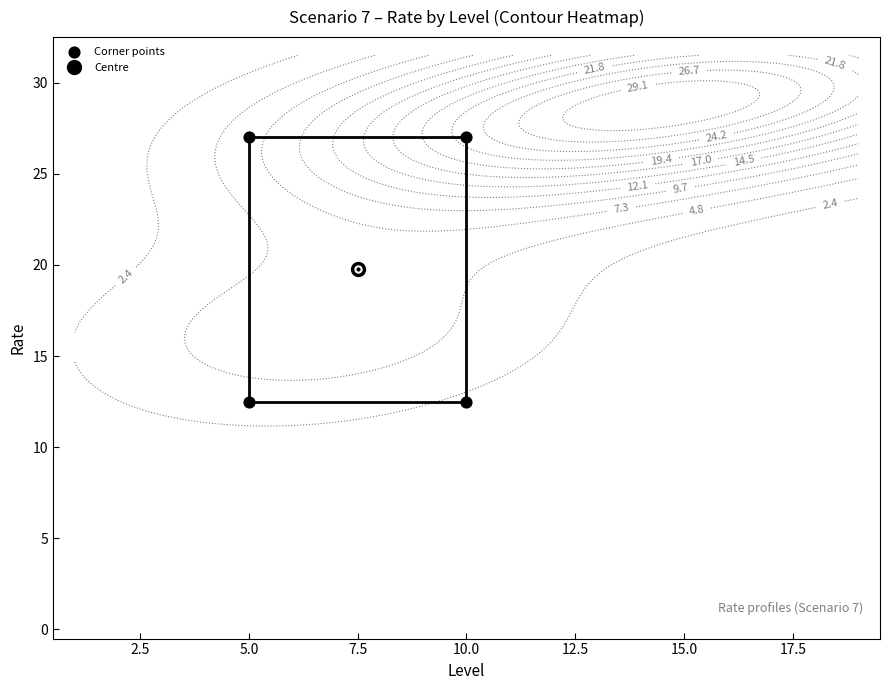

The value at 5.0 is 12.5. True or false?

True